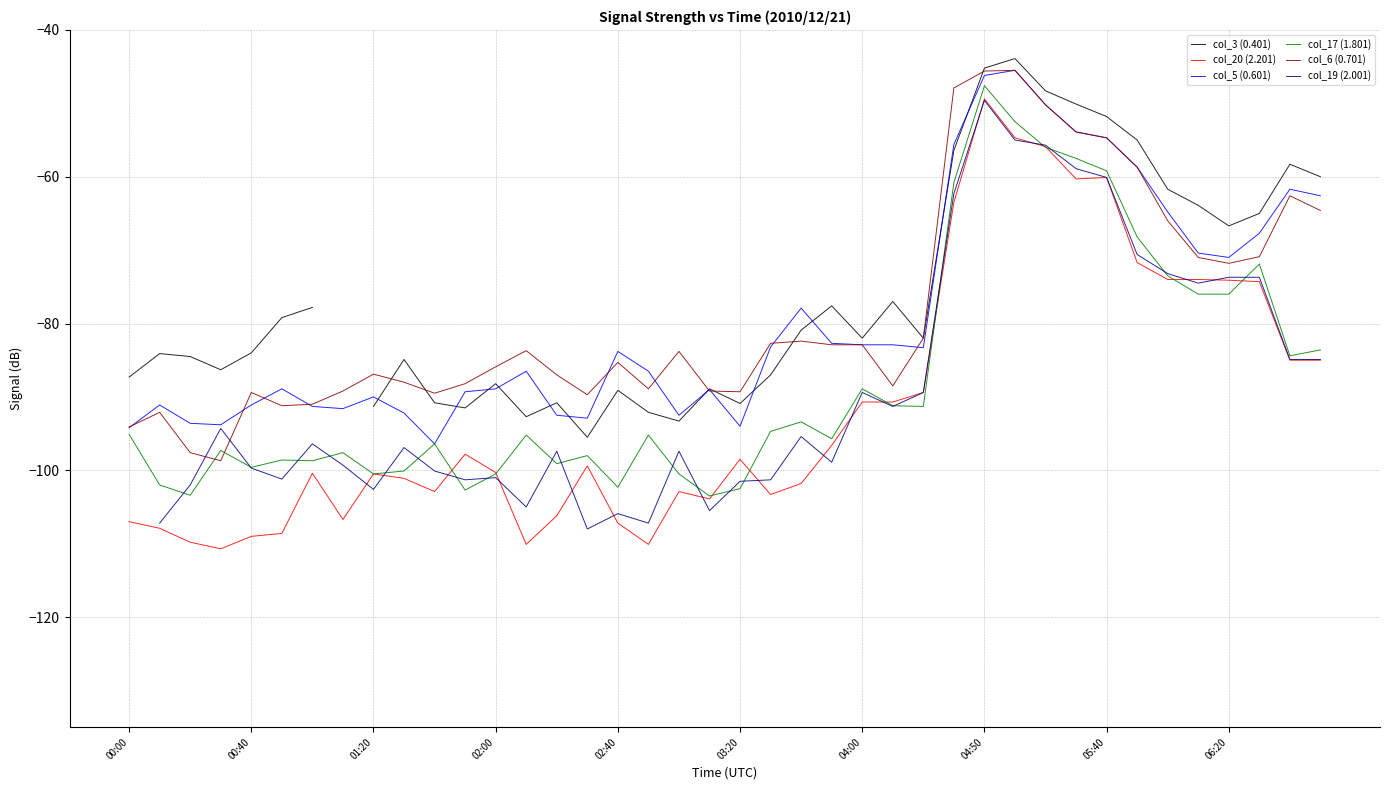

How many intersections are there between col_19 (2.001) and col_20 (2.201)?

15